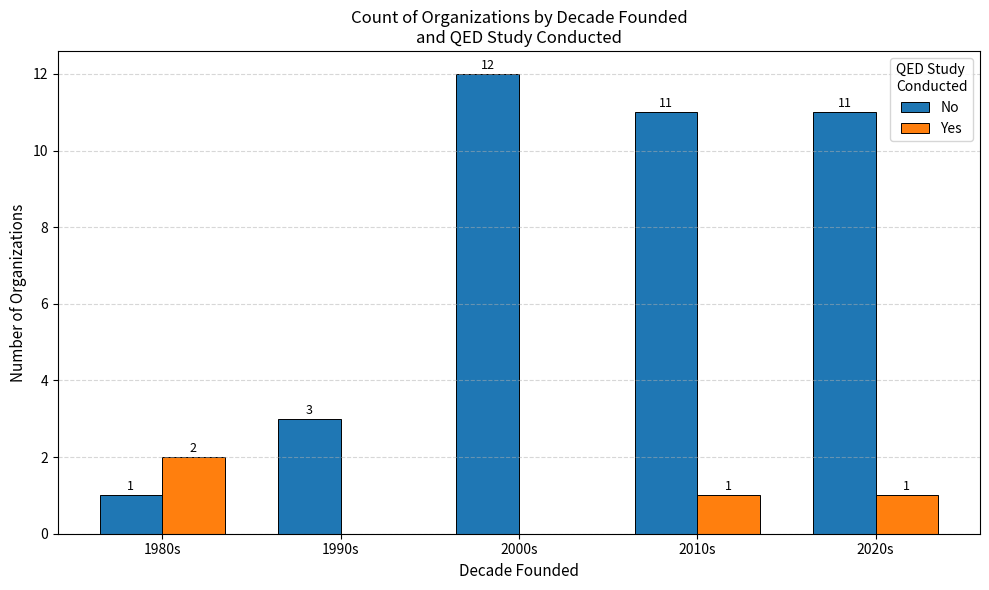

How many data points does each series have?

5